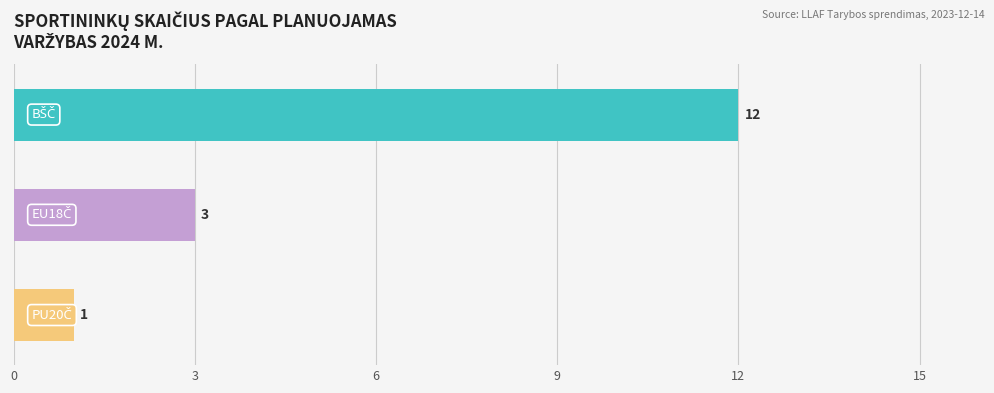

Reading bottom to top, extract all data points from this chart.

1	3	12